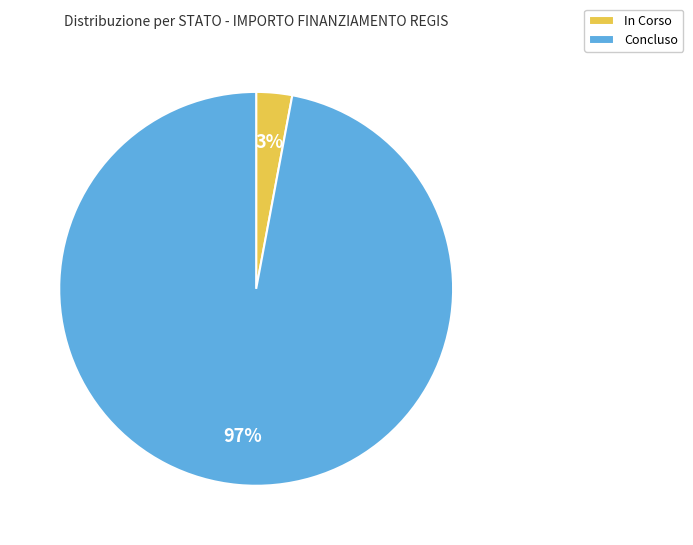

Which category has the biggest portion of the pie?

Concluso